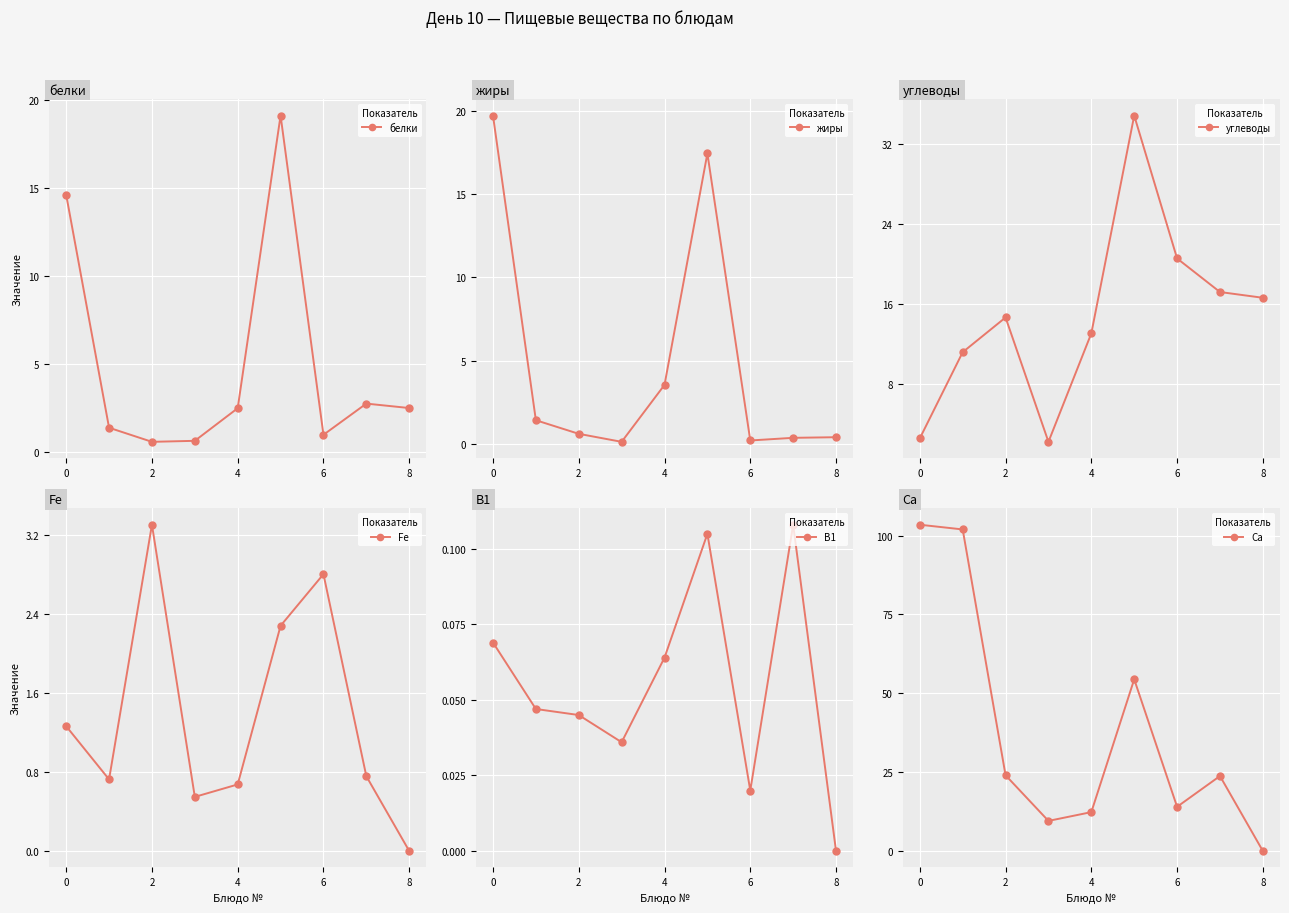

Rank the series by their maximum value, from highest to lowest.

Са, углеводы, жиры, белки, Fe, В1